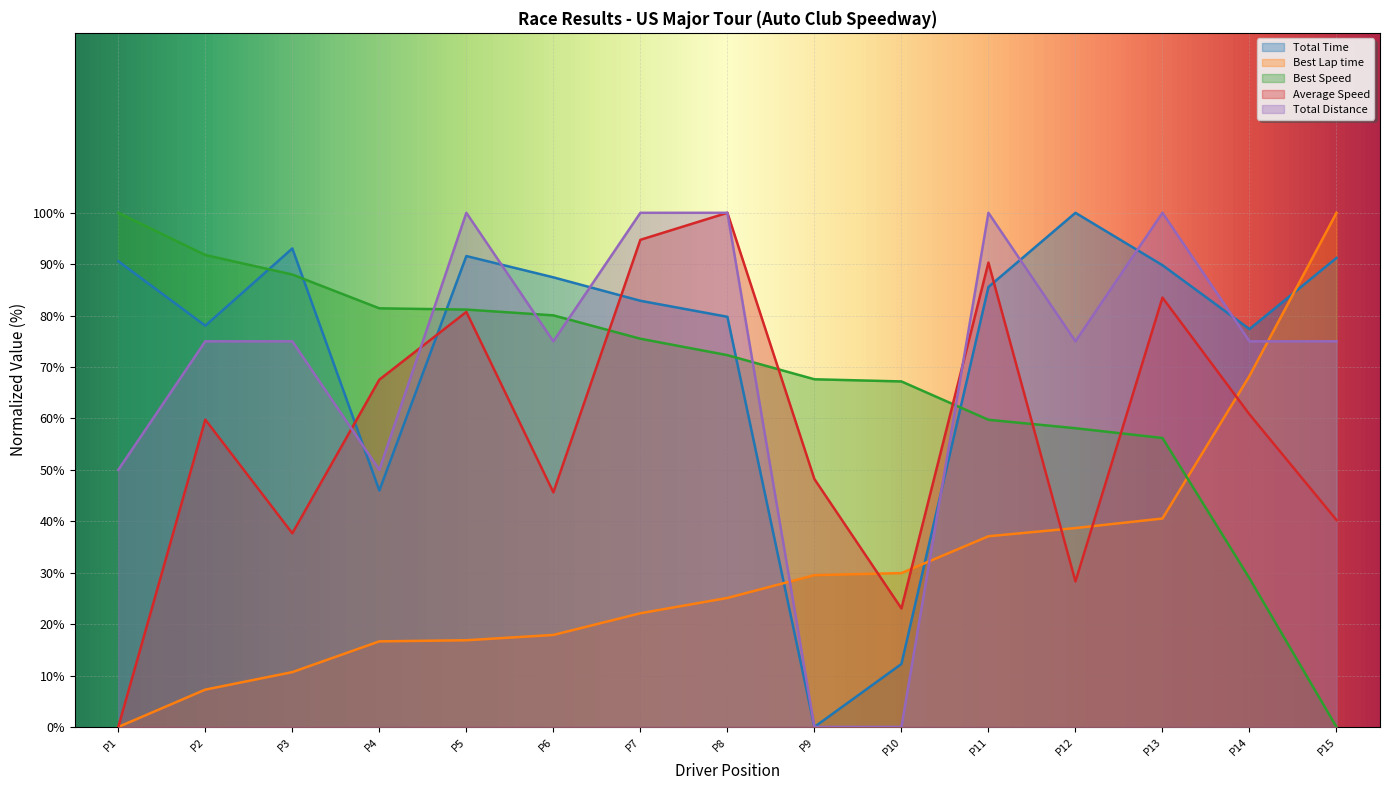

What is the average value of the Average Speed series?

57.4